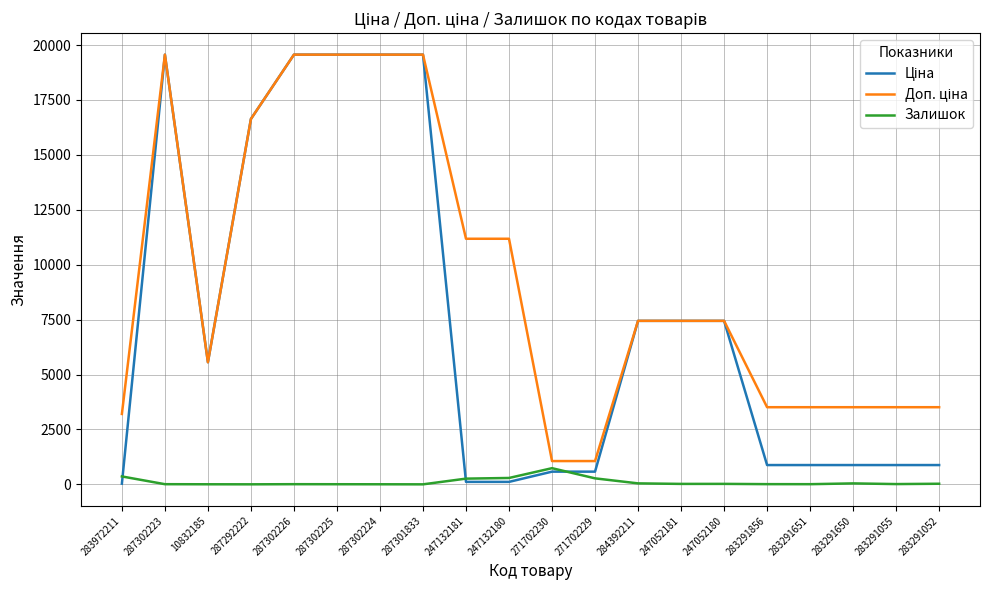

True or false: Залишок has more than 0 points higher than both neighbors.

True